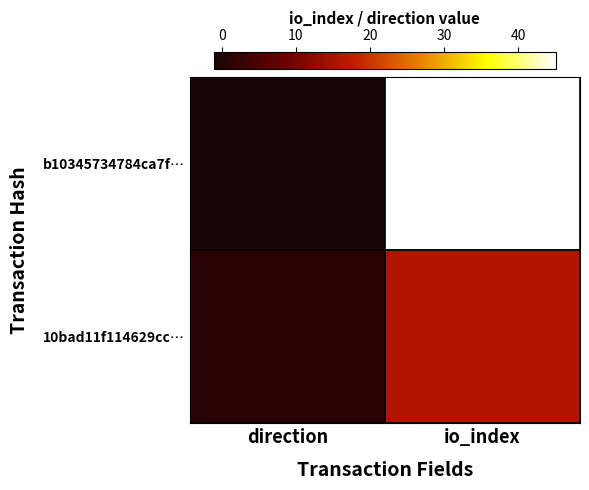

How many data points does each series have?

2